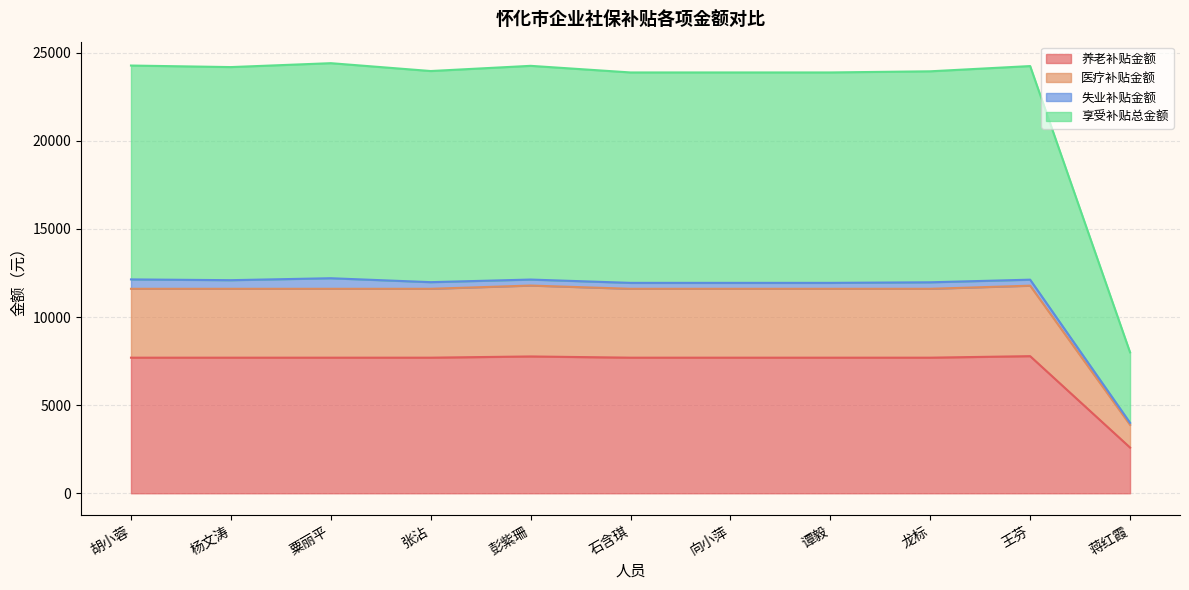

At which label does 医疗补贴金额 reach its minimum?

蒋红霞